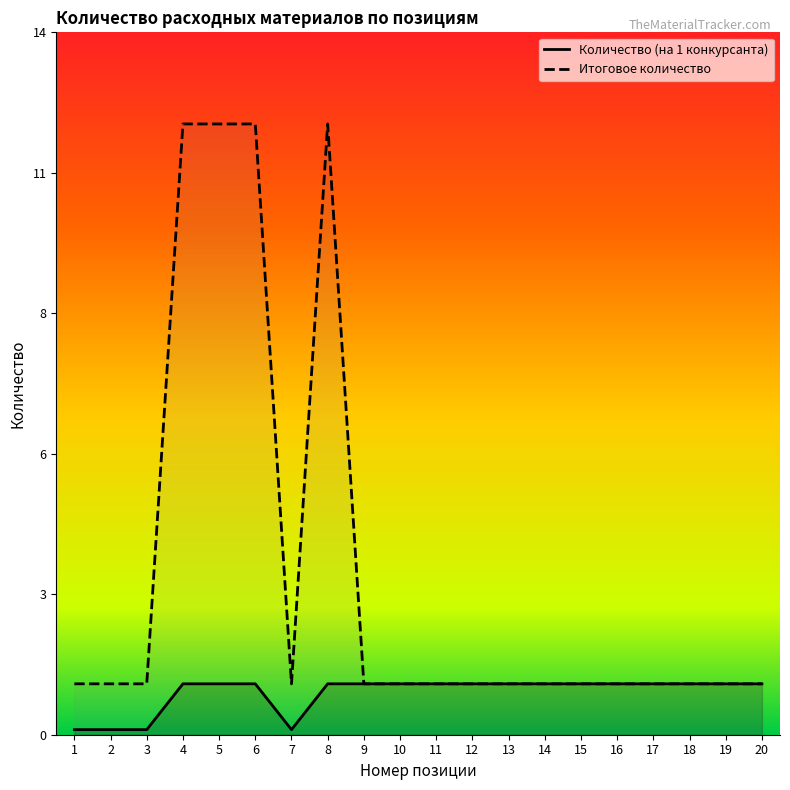

What is the average value of the Итоговое количество series?

3.2